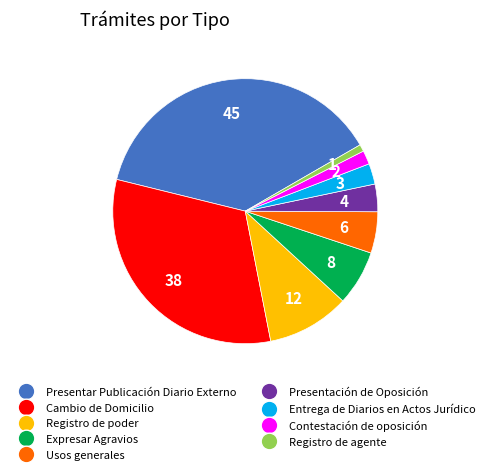

Which has a higher value, Registro de agente or Expresar Agravios?

Expresar Agravios